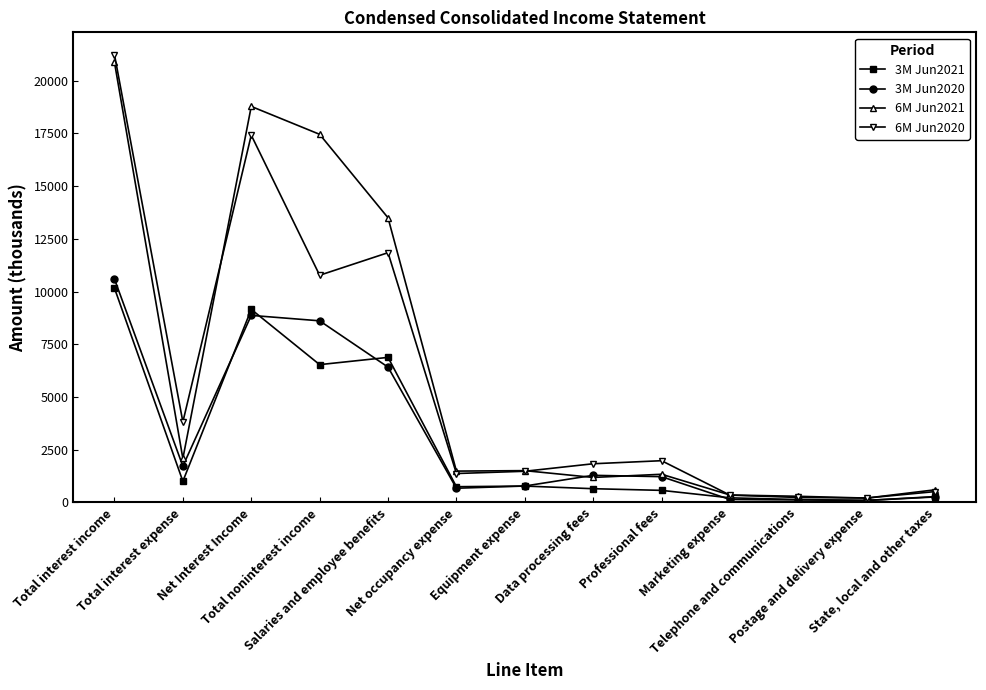

Which series has the largest range (max minus min)?

6M Jun2020